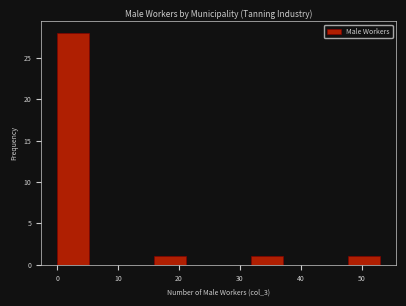

Reading left to right, transcribe this chart: for each bar, give the range it covers on the x-axis and its height. Neither the bar edges nor the heights are printed on the chart, so give them approximately, as read against the axes.

0.0 to 5.3: 28
5.3 to 10.6: 0
10.6 to 15.9: 0
15.9 to 21.2: 1
21.2 to 26.5: 0
26.5 to 31.8: 0
31.8 to 37.1: 1
37.1 to 42.4: 0
42.4 to 47.7: 0
47.7 to 53.0: 1